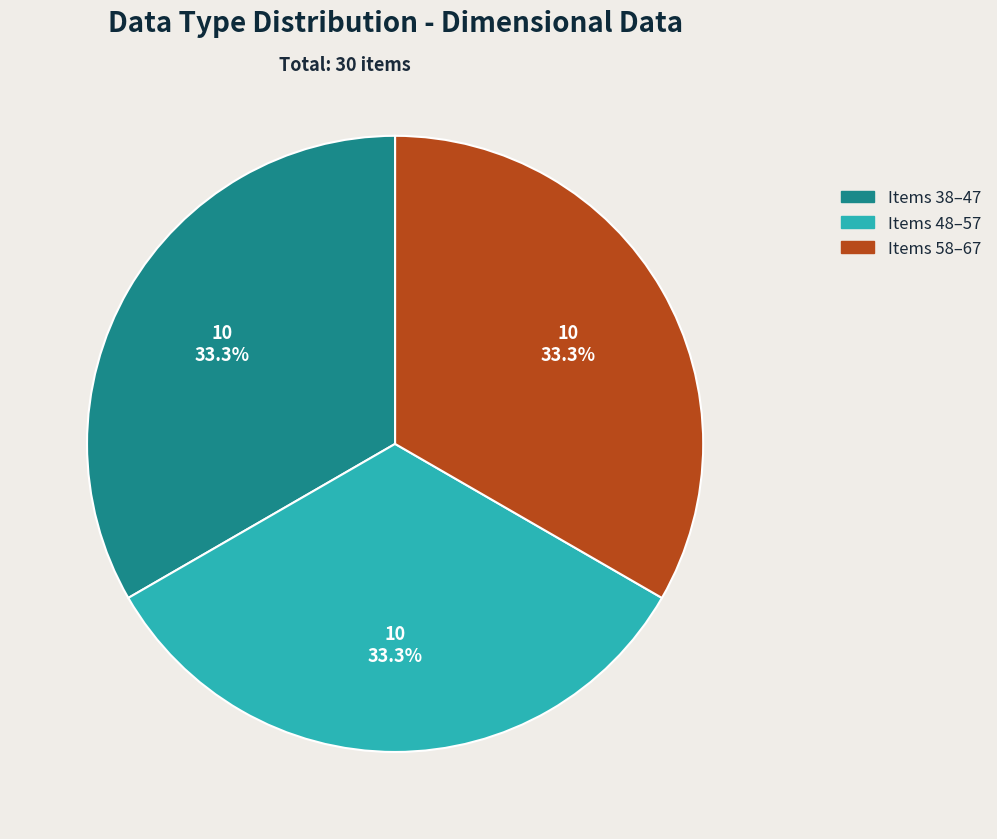

To the nearest percent, what is the difference between the largest and smallest slice percentages?

0%